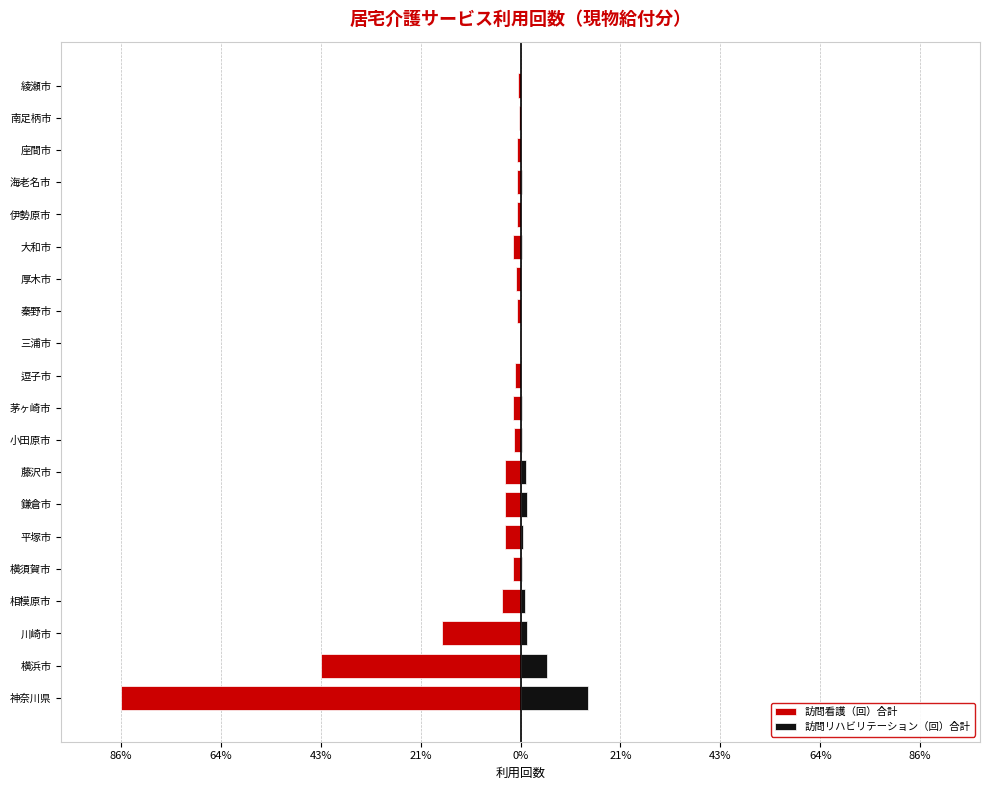

What is the average value of the 訪問看護（回）合計 series?

-8.6